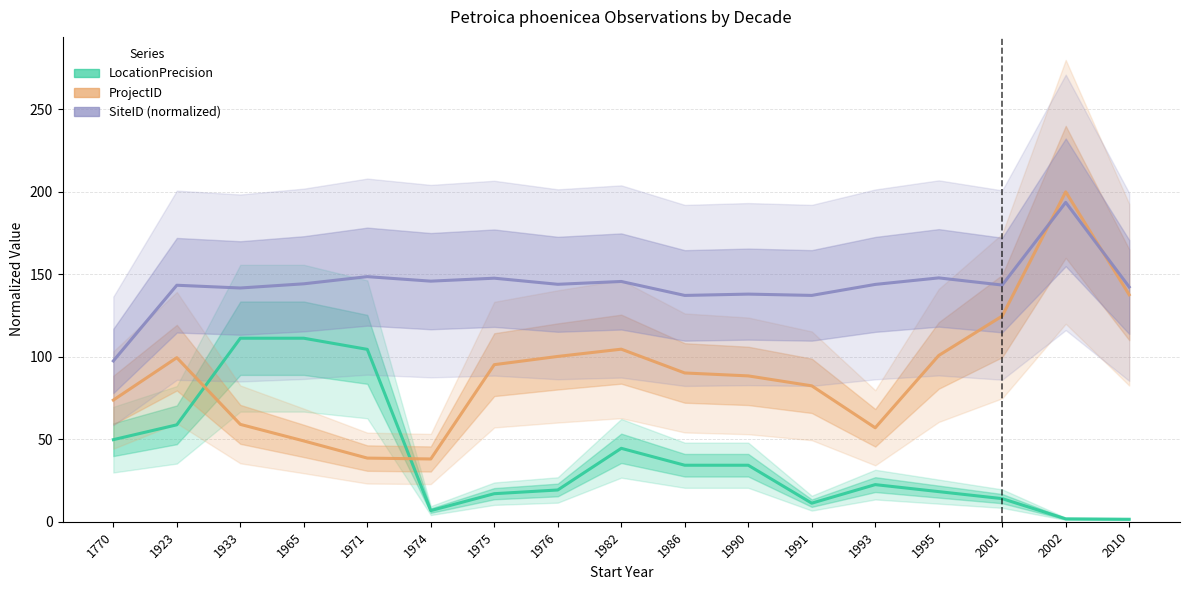

How many times do ProjectID and SiteID (normalized) cross each other?

2